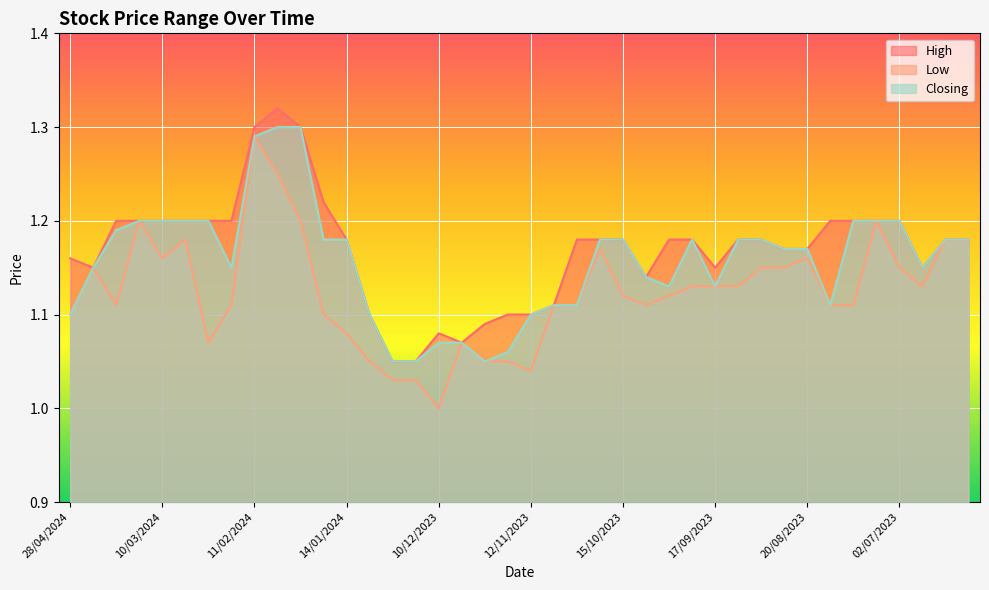

What is the average value of the High series?

1.2